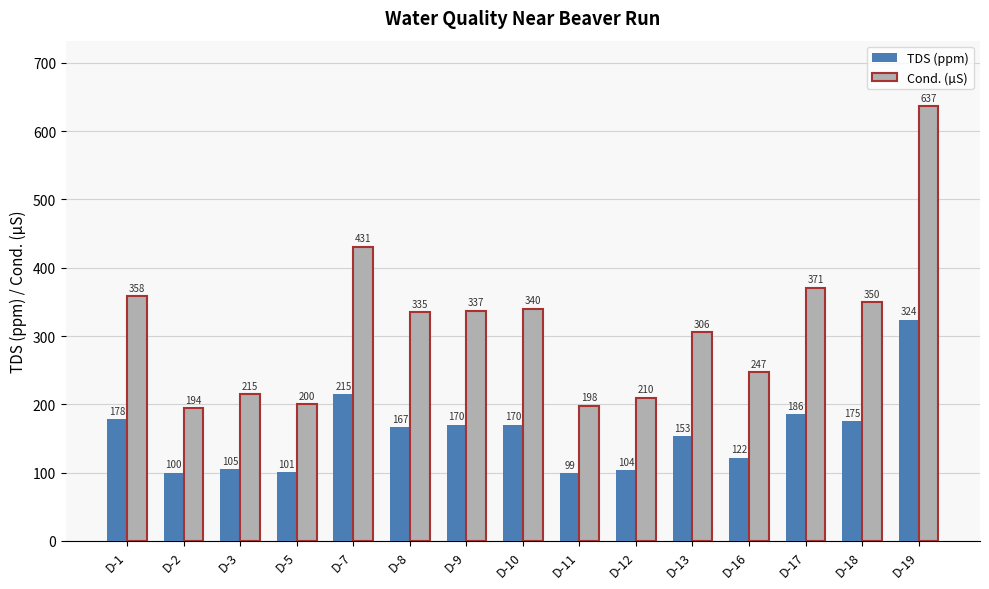

What is the difference between the highest and lowest values at D-16?

125